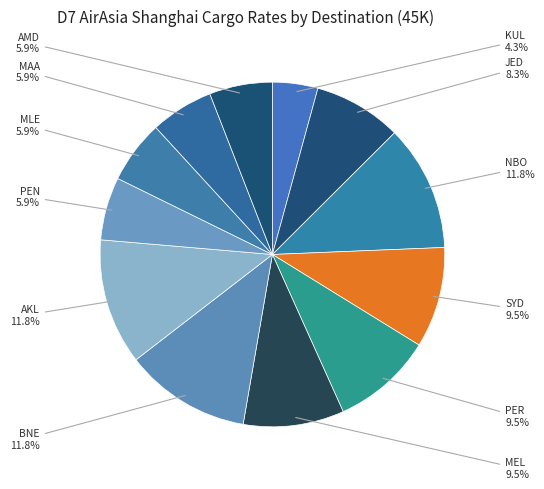

Count the number of slices in the pie.

12